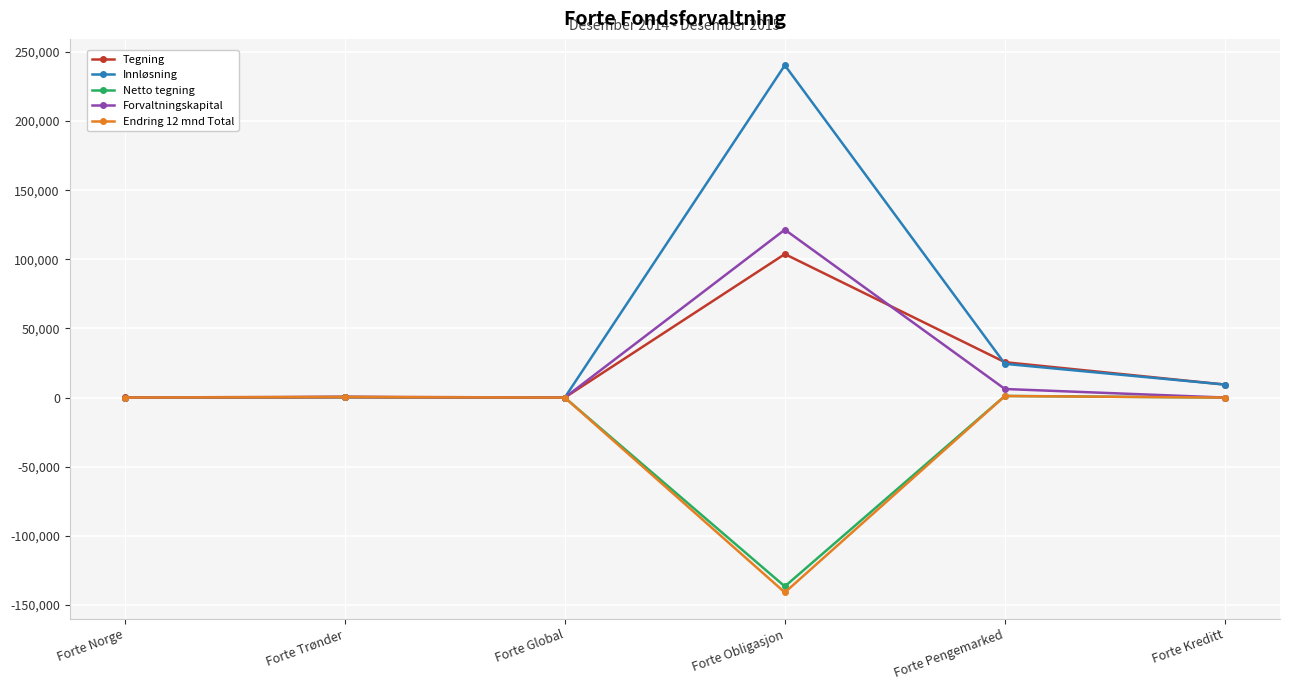

Count the number of data series in this chart.

5